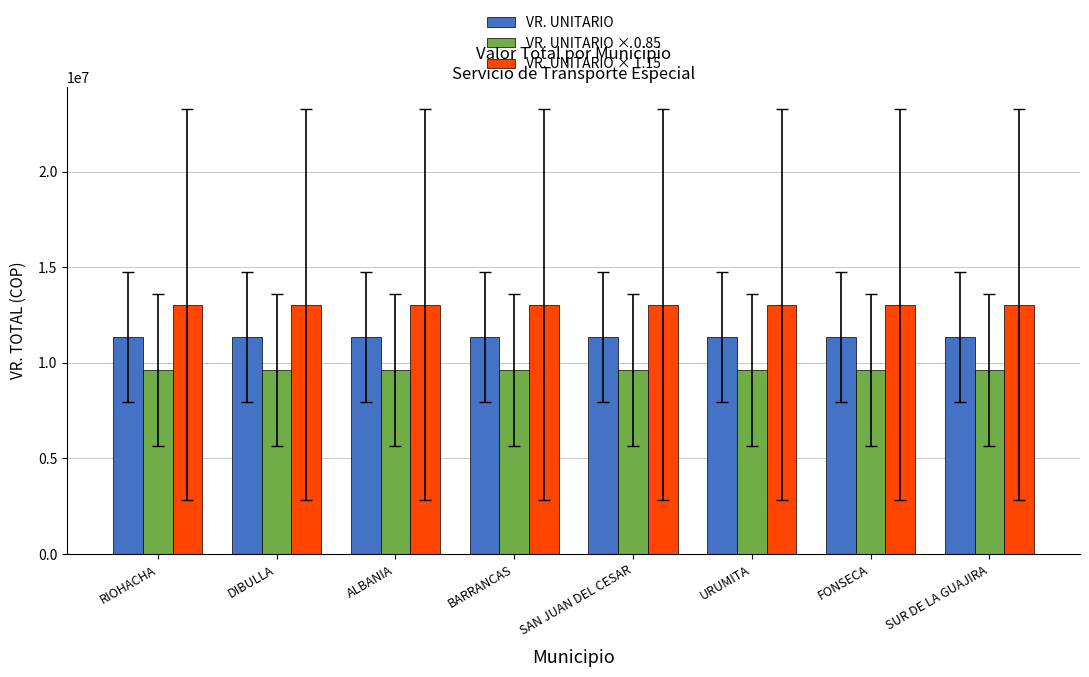

What value does the VR. UNITARIO series have at SUR DE LA GUAJIRA?

11351157.0